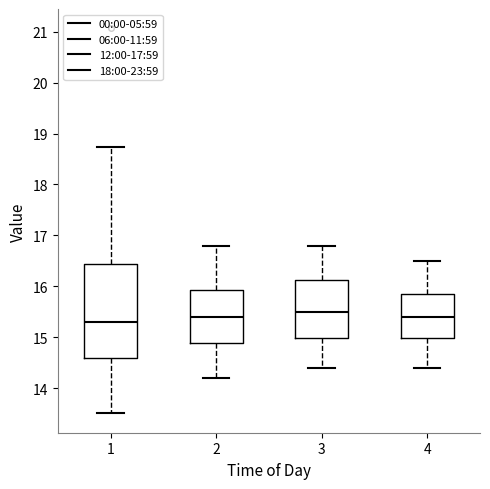

Comparing the boxes themselves (not the whiskers), which one is the tallest?

1